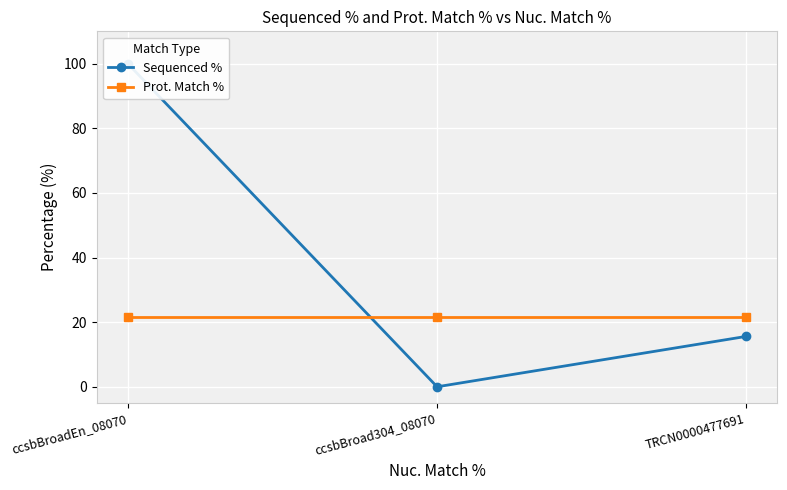

Reading right to left, what are all the values shown in this chart?

Sequenced %: TRCN0000477691=15.6	ccsbBroad304_08070=0.0	ccsbBroadEn_08070=100.0
Prot. Match %: TRCN0000477691=21.7	ccsbBroad304_08070=21.7	ccsbBroadEn_08070=21.7